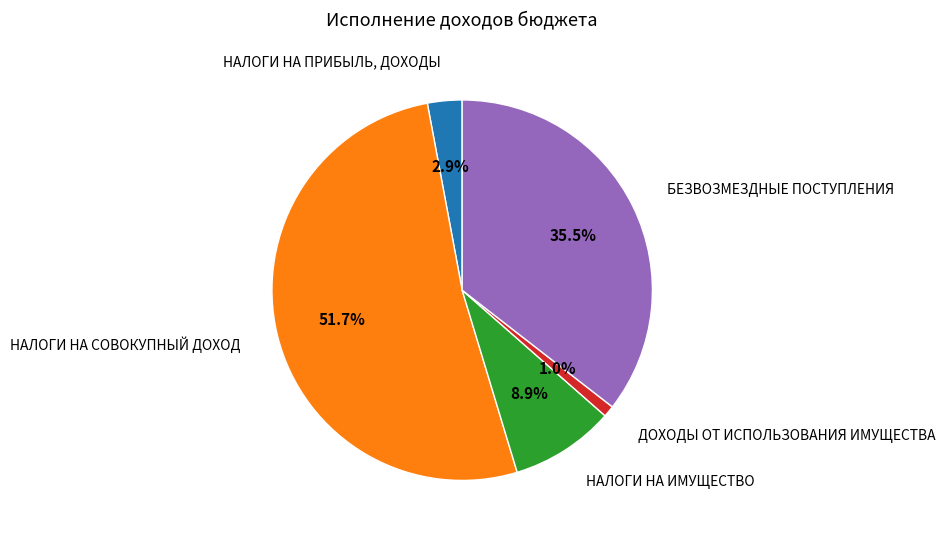

Which has a higher value, НАЛОГИ НА СОВОКУПНЫЙ ДОХОД or ДОХОДЫ ОТ ИСПОЛЬЗОВАНИЯ ИМУЩЕСТВА?

НАЛОГИ НА СОВОКУПНЫЙ ДОХОД